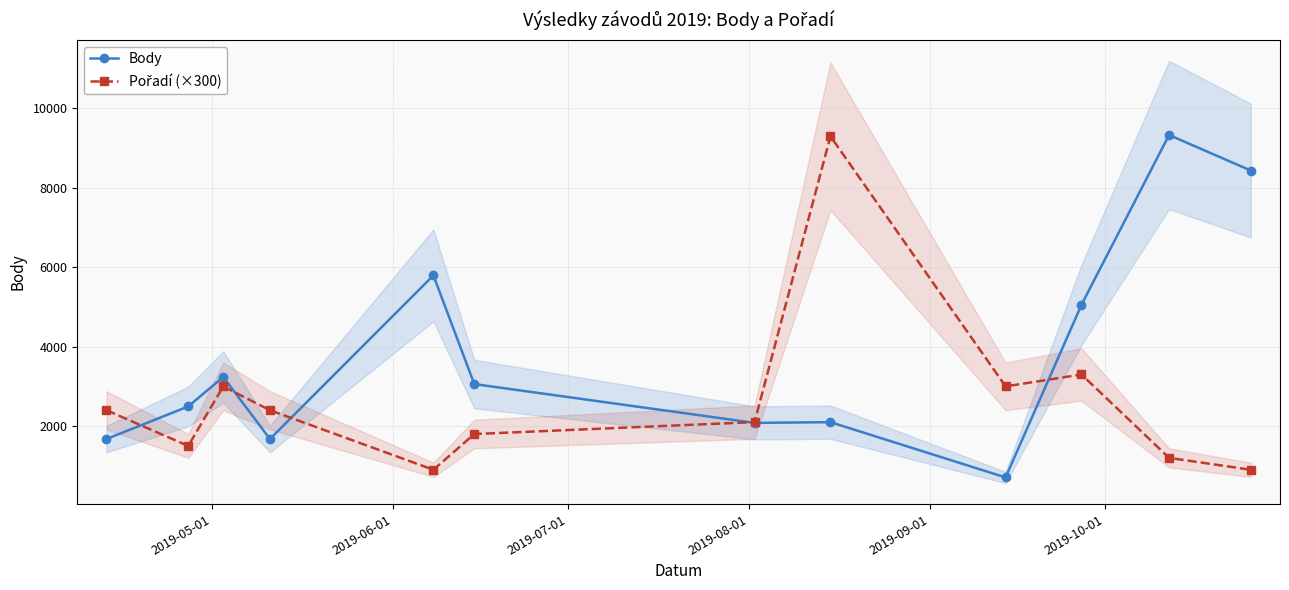

What is the difference between the maximum and second lowest values in the Pořadí (×300) series?

8400